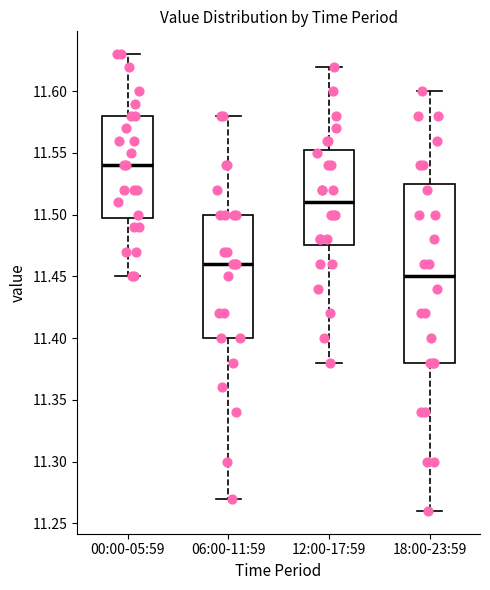

Which box's median line is the lowest?

18:00-23:59